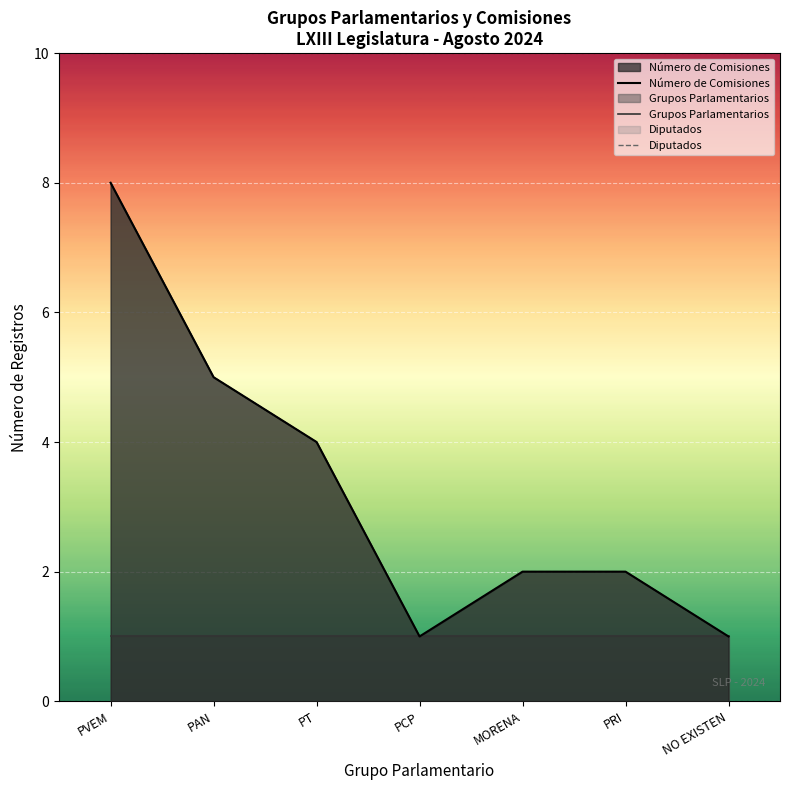

Reading left to right, list all the values displayed in this chart.

Número de Comisiones: 8	5	4	1	2	2	1
Grupos Parlamentarios: 1	1	1	1	1	1	1
Diputados: 8	5	4	1	2	2	1